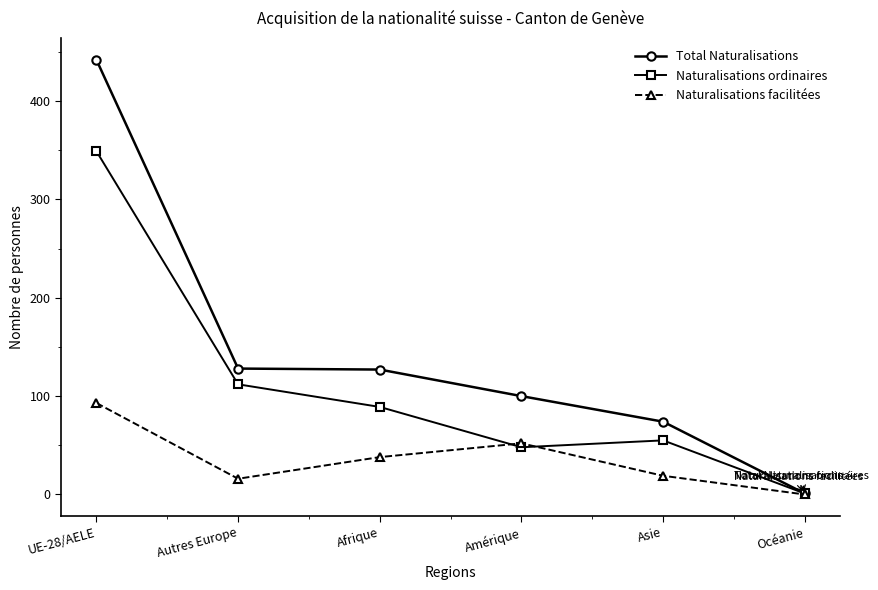

Is it true that Naturalisations ordinaires equals 349 at UE-28/AELE?

True